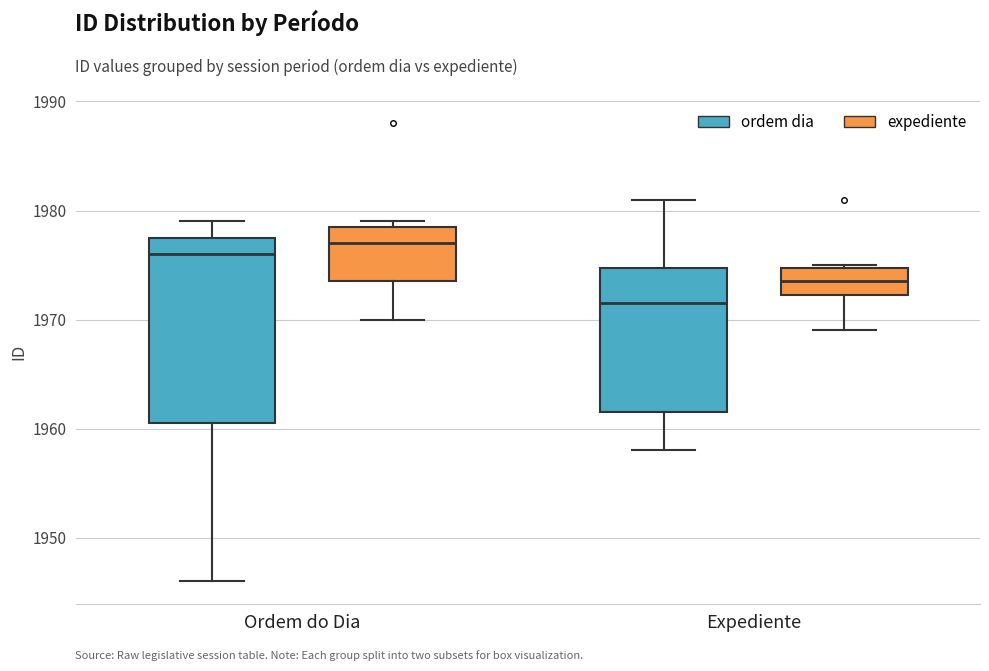

Reading left to right, read every box against the y-axis: the position of its median line, the range the box covers, and the ends of its whiskers. The values are not printed on the chart, so give them approximately, as read against the axis.

Ordem do Dia (ordem dia): median 1976, box 1961 to 1978, whiskers 1946 to 1979
Ordem do Dia (expediente): median 1977, box 1974 to 1979, whiskers 1970 to 1979 (just above the box's upper edge)
Expediente (ordem dia): median 1972, box 1962 to 1975, whiskers 1958 to 1981
Expediente (expediente): median 1974, box 1972 to 1975, whiskers 1969 to 1975